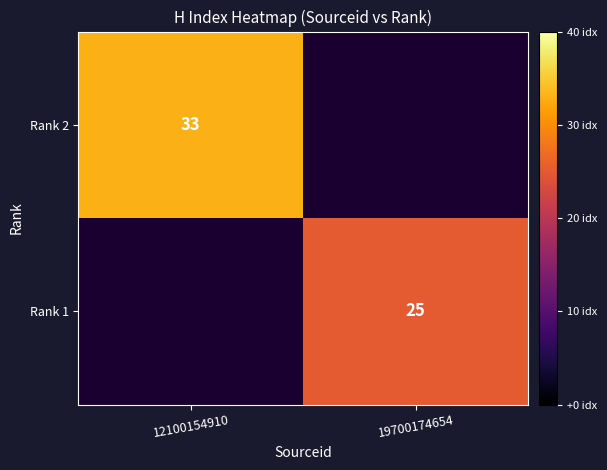

The Rank 1 series shows 11.0 at 19700174654. True or false?

False